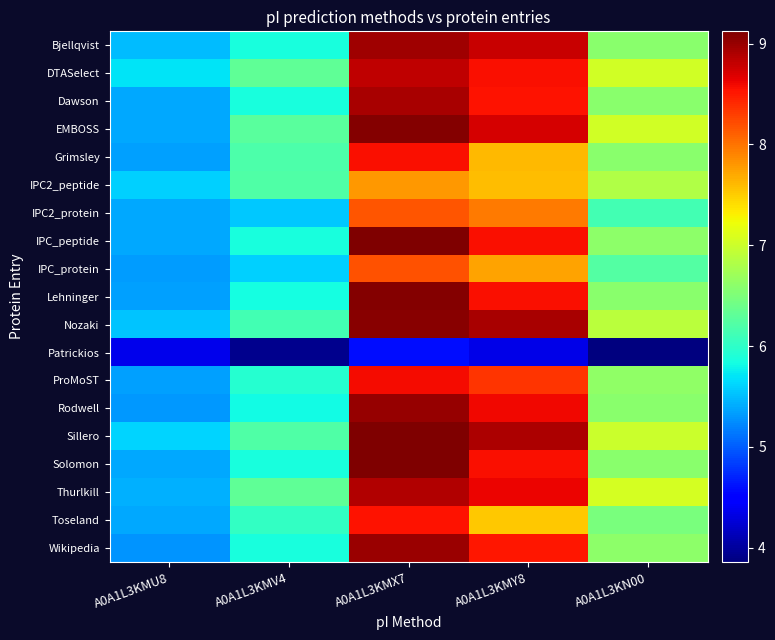

Reading left to right, list all the values displayed in this chart.

Bjellqvist: A0A1L3KMU8=5.5	A0A1L3KMV4=5.9	A0A1L3KMX7=9.0	A0A1L3KMY8=8.8	A0A1L3KN00=6.6
DTASelect: A0A1L3KMU8=5.7	A0A1L3KMV4=6.3	A0A1L3KMX7=8.8	A0A1L3KMY8=8.6	A0A1L3KN00=7.0
Dawson: A0A1L3KMU8=5.4	A0A1L3KMV4=5.9	A0A1L3KMX7=8.9	A0A1L3KMY8=8.5	A0A1L3KN00=6.6
EMBOSS: A0A1L3KMU8=5.4	A0A1L3KMV4=6.3	A0A1L3KMX7=9.1	A0A1L3KMY8=8.7	A0A1L3KN00=7.0
Grimsley: A0A1L3KMU8=5.4	A0A1L3KMV4=6.2	A0A1L3KMX7=8.6	A0A1L3KMY8=7.6	A0A1L3KN00=6.6
IPC2_peptide: A0A1L3KMU8=5.6	A0A1L3KMV4=6.2	A0A1L3KMX7=7.8	A0A1L3KMY8=7.6	A0A1L3KN00=6.8
IPC2_protein: A0A1L3KMU8=5.4	A0A1L3KMV4=5.5	A0A1L3KMX7=8.2	A0A1L3KMY8=8.0	A0A1L3KN00=6.1
IPC_peptide: A0A1L3KMU8=5.4	A0A1L3KMV4=5.9	A0A1L3KMX7=9.1	A0A1L3KMY8=8.6	A0A1L3KN00=6.6
IPC_protein: A0A1L3KMU8=5.3	A0A1L3KMV4=5.6	A0A1L3KMX7=8.2	A0A1L3KMY8=7.7	A0A1L3KN00=6.2
Lehninger: A0A1L3KMU8=5.3	A0A1L3KMV4=5.8	A0A1L3KMX7=9.1	A0A1L3KMY8=8.6	A0A1L3KN00=6.6
Nozaki: A0A1L3KMU8=5.5	A0A1L3KMV4=6.1	A0A1L3KMX7=9.1	A0A1L3KMY8=8.9	A0A1L3KN00=6.9
Patrickios: A0A1L3KMU8=4.4	A0A1L3KMV4=3.9	A0A1L3KMX7=4.6	A0A1L3KMY8=4.3	A0A1L3KN00=3.9
ProMoST: A0A1L3KMU8=5.4	A0A1L3KMV4=5.9	A0A1L3KMX7=8.6	A0A1L3KMY8=8.3	A0A1L3KN00=6.6
Rodwell: A0A1L3KMU8=5.3	A0A1L3KMV4=5.8	A0A1L3KMX7=9.0	A0A1L3KMY8=8.6	A0A1L3KN00=6.6
Sillero: A0A1L3KMU8=5.6	A0A1L3KMV4=6.2	A0A1L3KMX7=9.1	A0A1L3KMY8=8.9	A0A1L3KN00=7.0
Solomon: A0A1L3KMU8=5.4	A0A1L3KMV4=5.9	A0A1L3KMX7=9.1	A0A1L3KMY8=8.6	A0A1L3KN00=6.6
Thurlkill: A0A1L3KMU8=5.4	A0A1L3KMV4=6.3	A0A1L3KMX7=8.9	A0A1L3KMY8=8.6	A0A1L3KN00=7.1
Toseland: A0A1L3KMU8=5.4	A0A1L3KMV4=6.0	A0A1L3KMX7=8.5	A0A1L3KMY8=7.5	A0A1L3KN00=6.5
Wikipedia: A0A1L3KMU8=5.3	A0A1L3KMV4=5.9	A0A1L3KMX7=9.0	A0A1L3KMY8=8.5	A0A1L3KN00=6.6